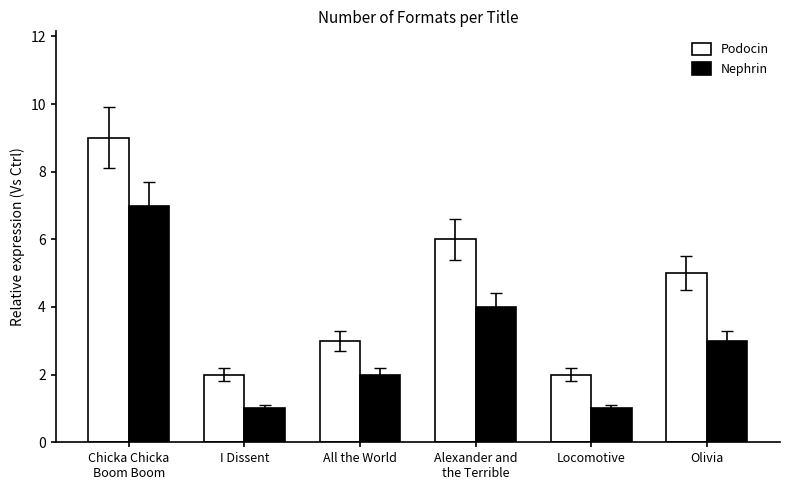

At which label is Podocin closest to 5?

Olivia